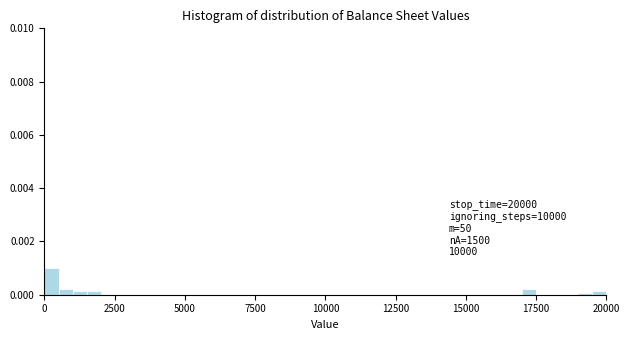

Around what value on the x-axis is the tallest bar? Give the approximate position of its centre, as read against the axis.

500